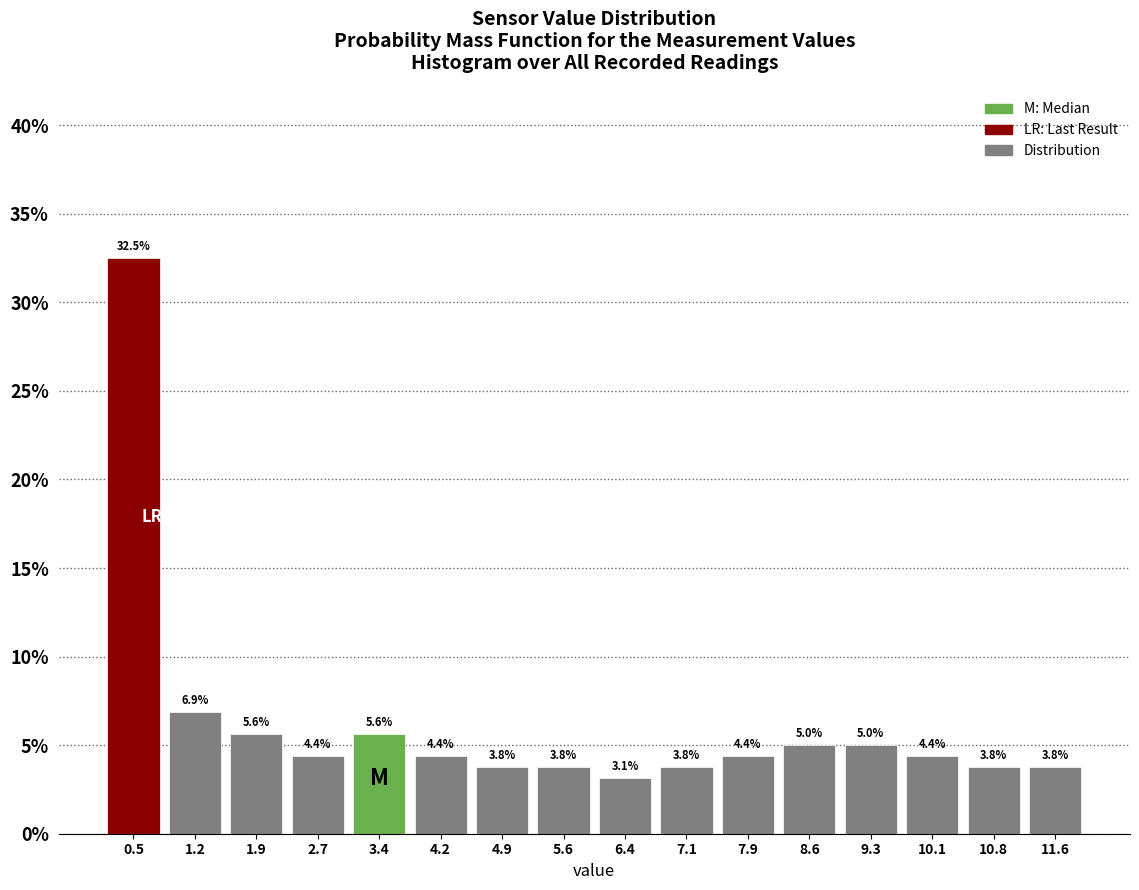

Over which range of the x-axis is the bar tallest?

0.1 to 0.8